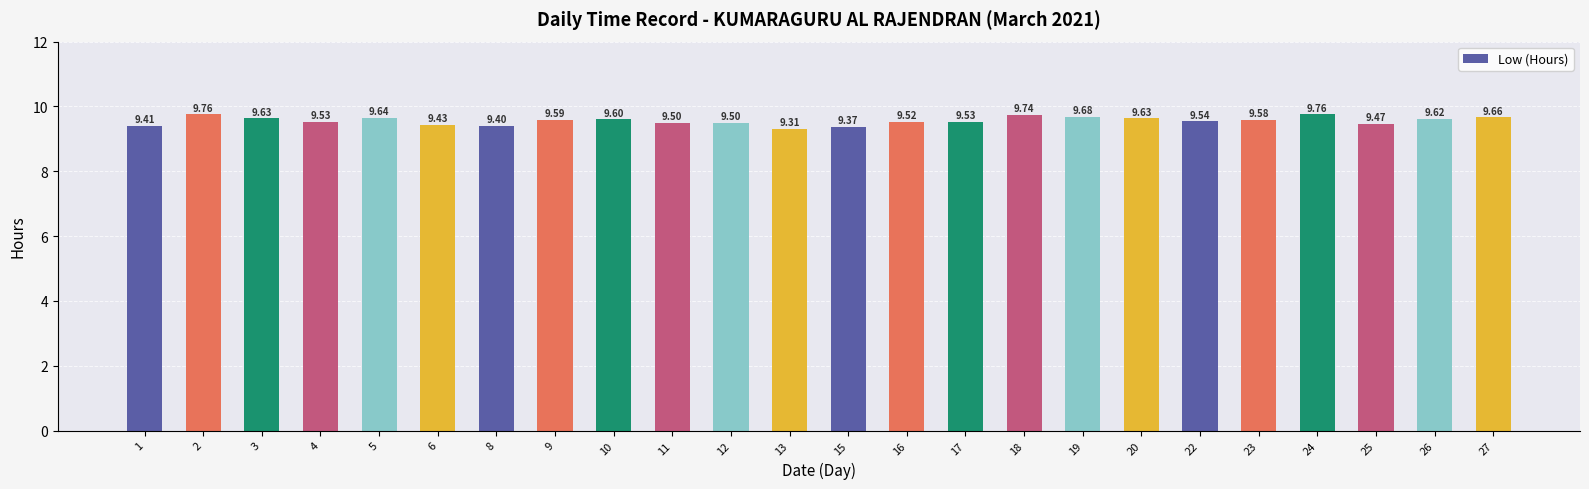

Are the bars horizontal?

No